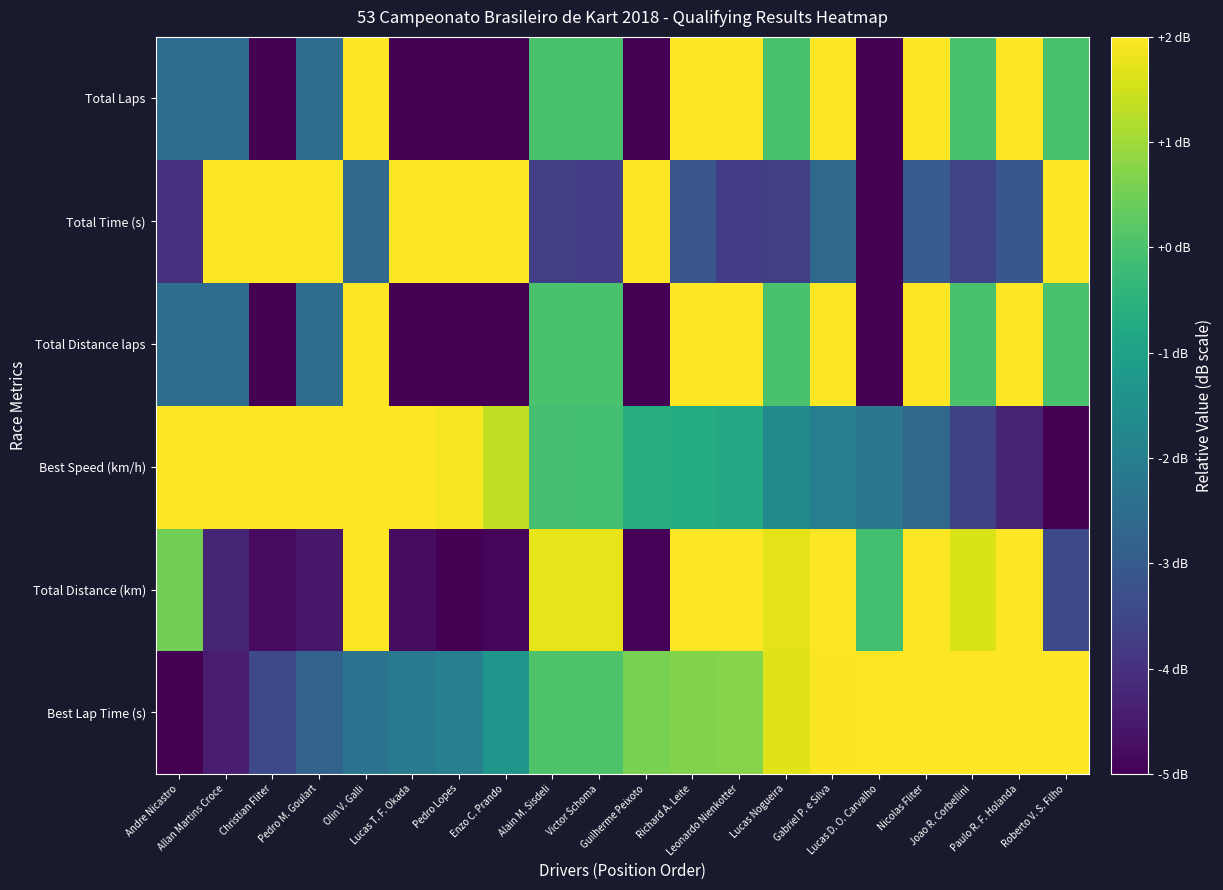

List the series in order of their peak value, lowest first.

Best Lap Time (s), Total Distance (km), Best Speed (km/h), Total Distance laps, Total Time (s), Total Laps